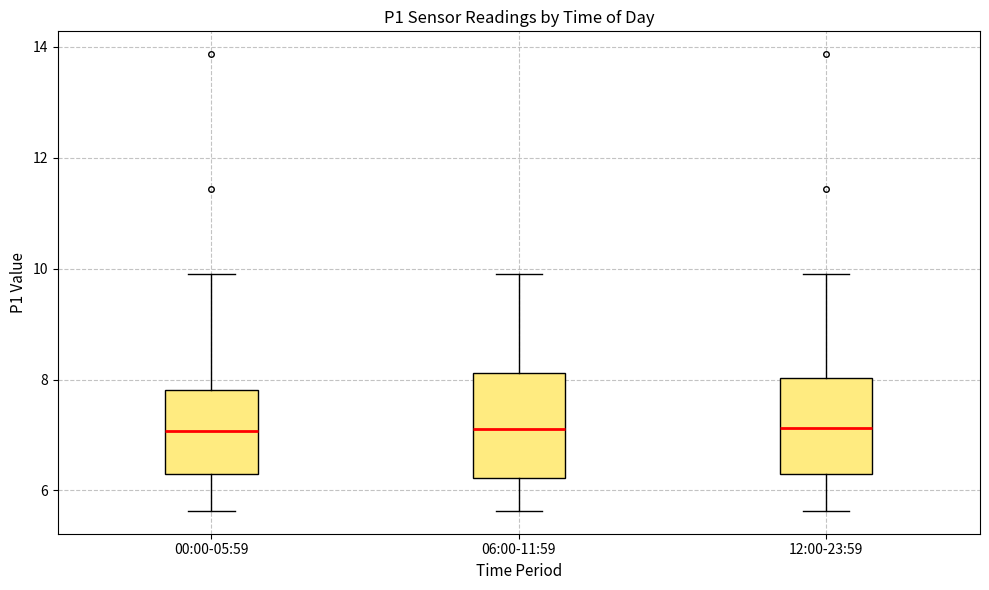

Reading left to right, read every box against the y-axis: the position of its median line, the range the box covers, and the ends of its whiskers. The values are not printed on the chart, so give them approximately, as read against the axis.

00:00-05:59: median 7.0, box 6.2 to 7.8, whiskers 5.6 to 10.0
06:00-11:59: median 7.2, box 6.2 to 8.2, whiskers 5.6 to 10.0
12:00-23:59: median 7.2, box 6.4 to 8.0, whiskers 5.6 to 10.0